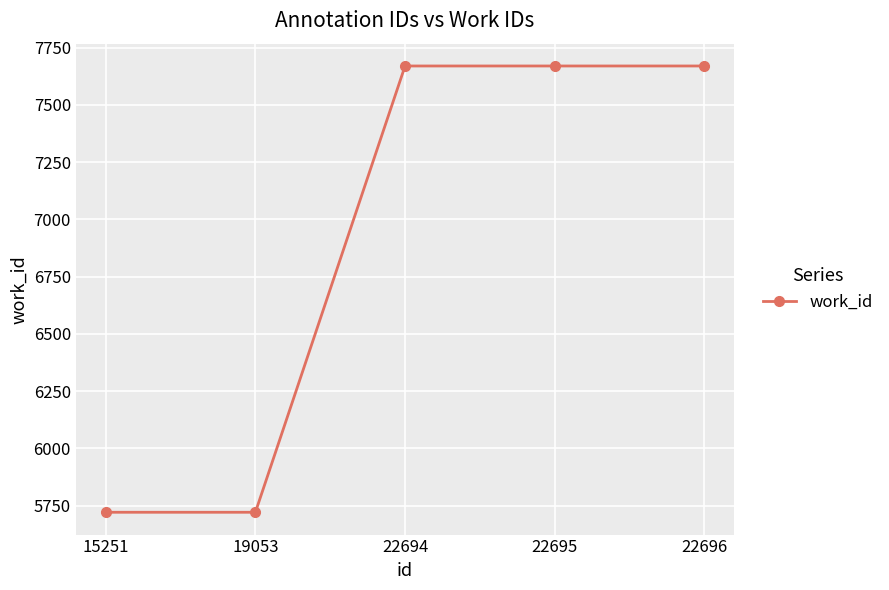

What is the difference between the values at 22694 and 15251?

1949